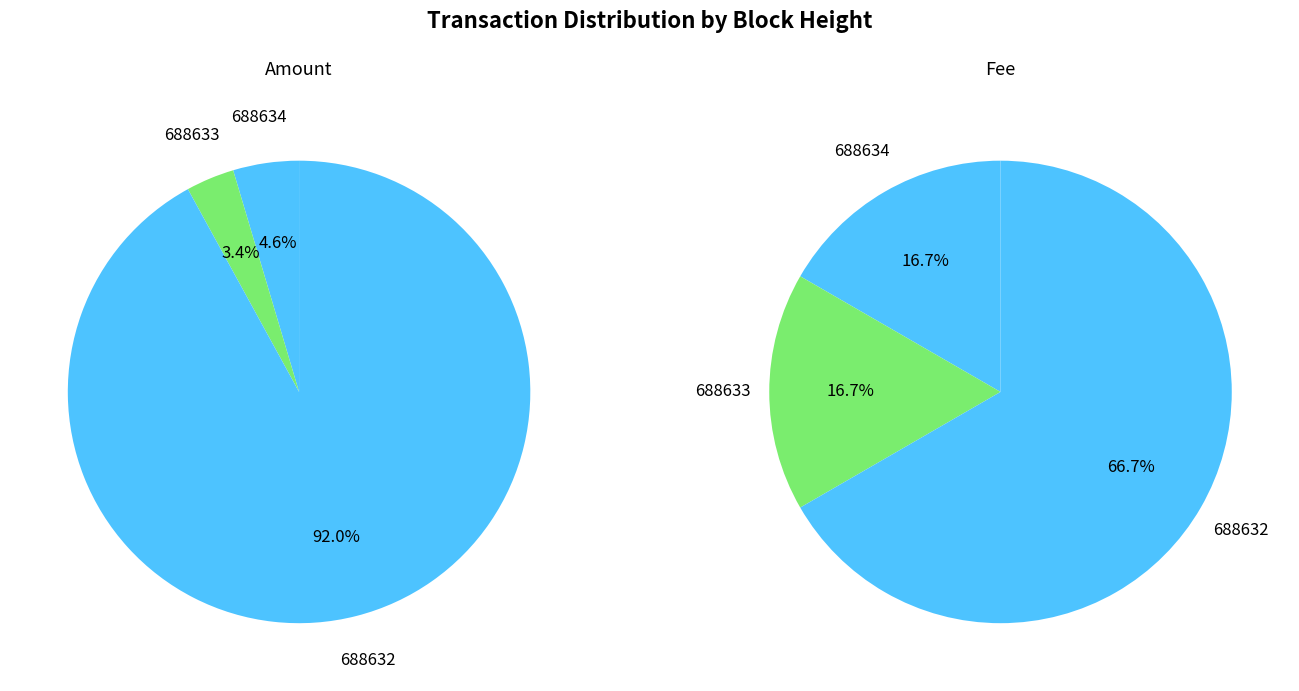

Is 688632 the majority of the pie?

Yes